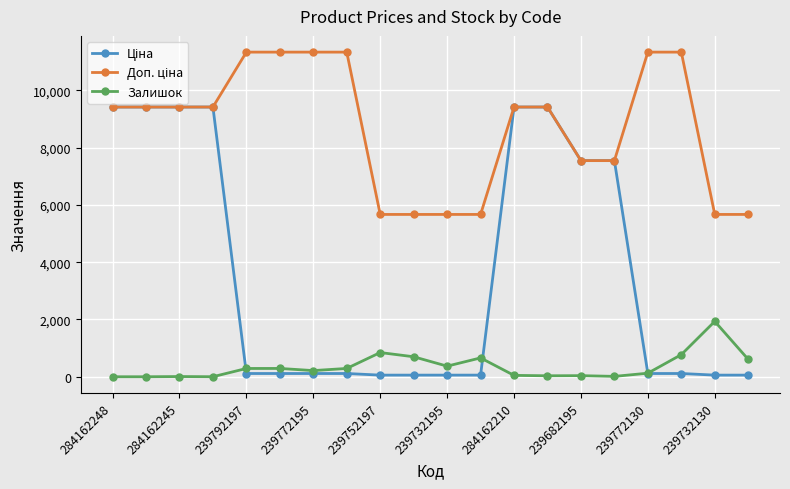

True or false: Залишок has more than 1 interior local peaks.

True